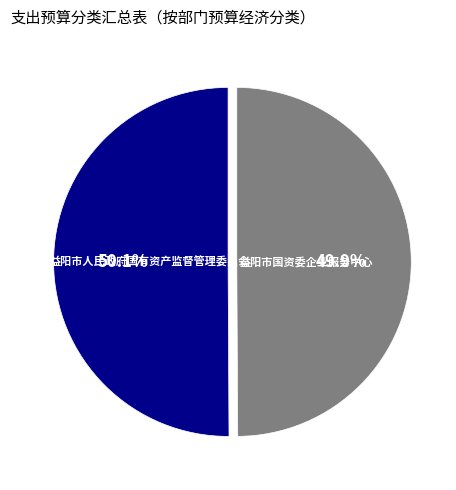

How many segments does this pie chart have?

2